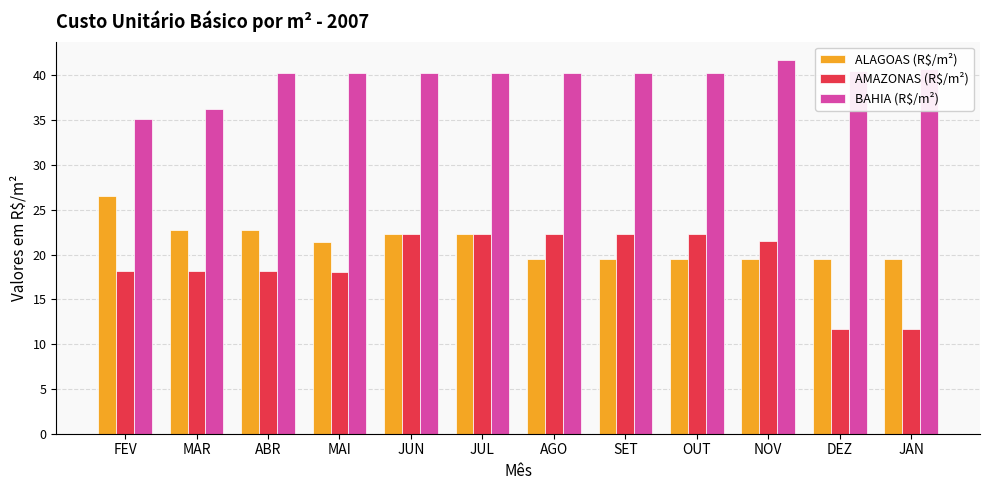

At how many categories does at least one series exceed 20?

12